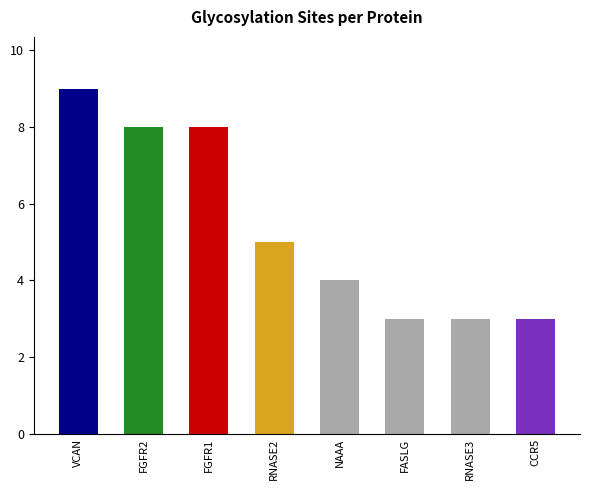

What is the change in value from FGFR2 to RNASE2?

-3